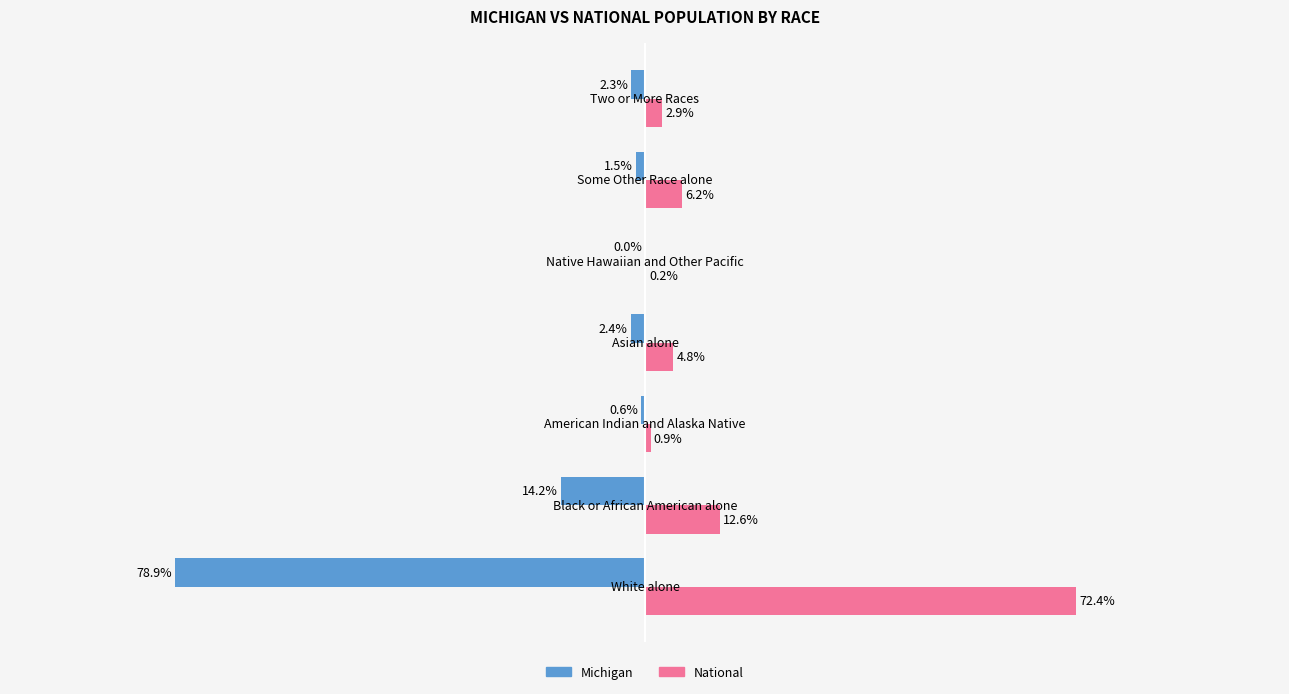

Which series has the largest total across all categories?

National